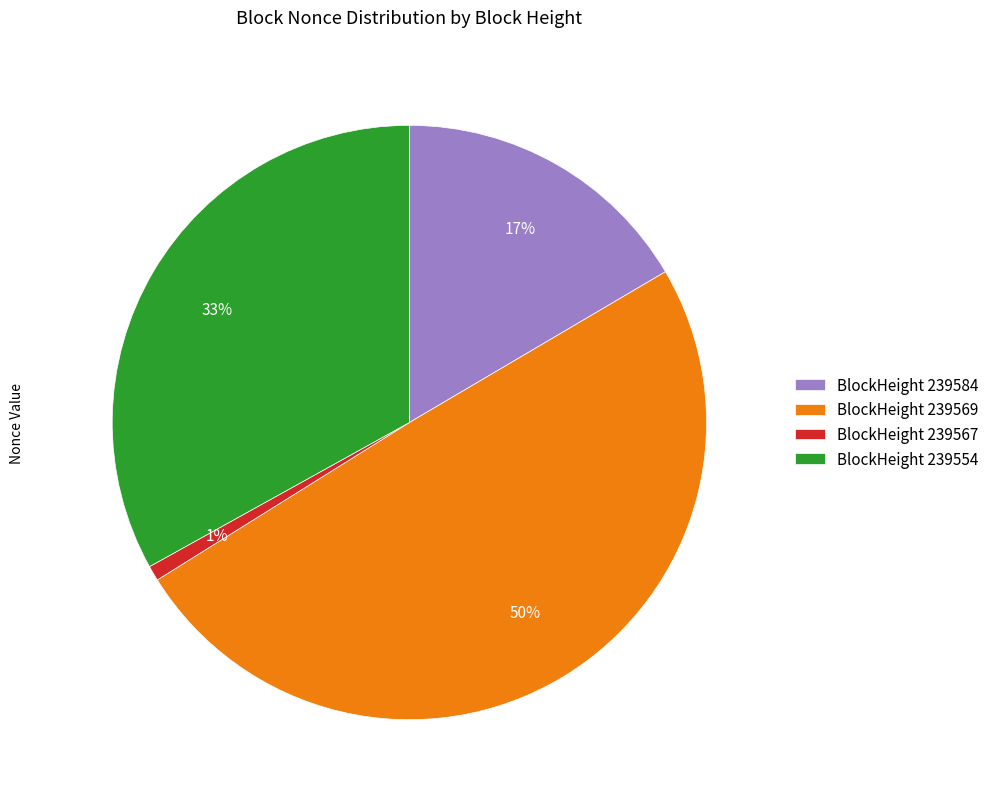

To the nearest percent, what is the average slice percentage?

25%